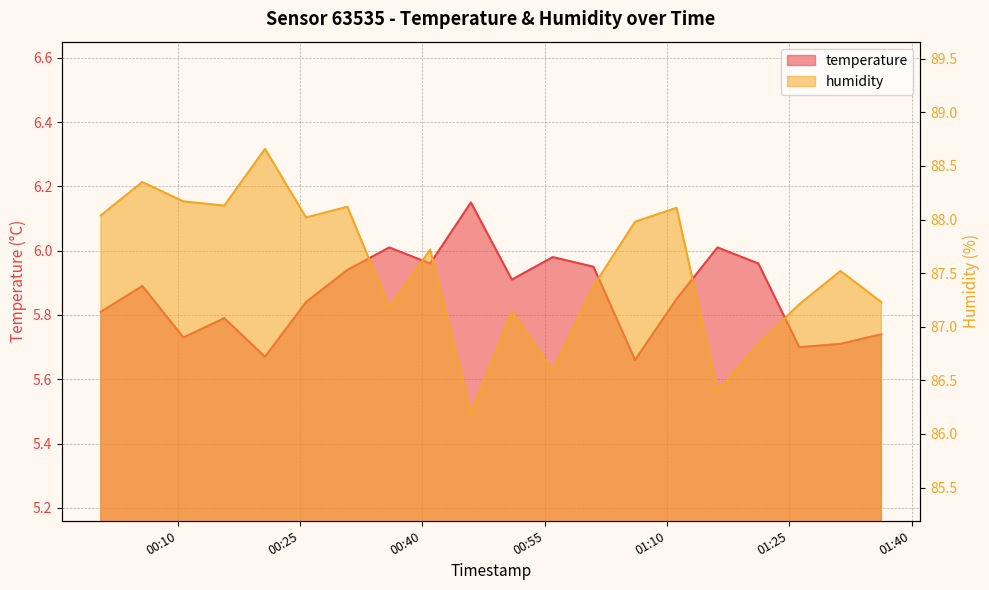

True or false: humidity and temperature cross at least once.

False